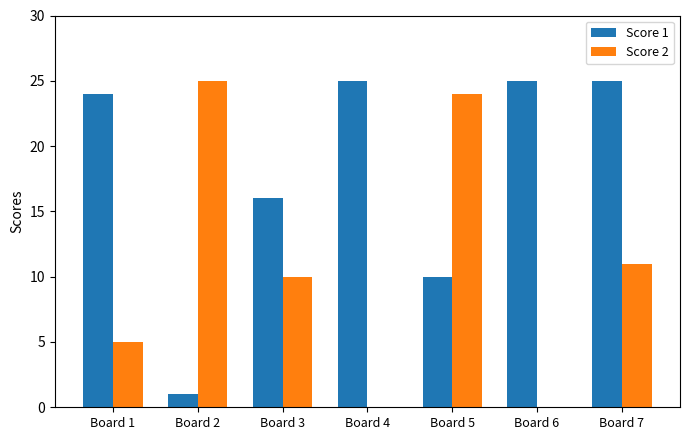

What is the greatest value displayed?

25